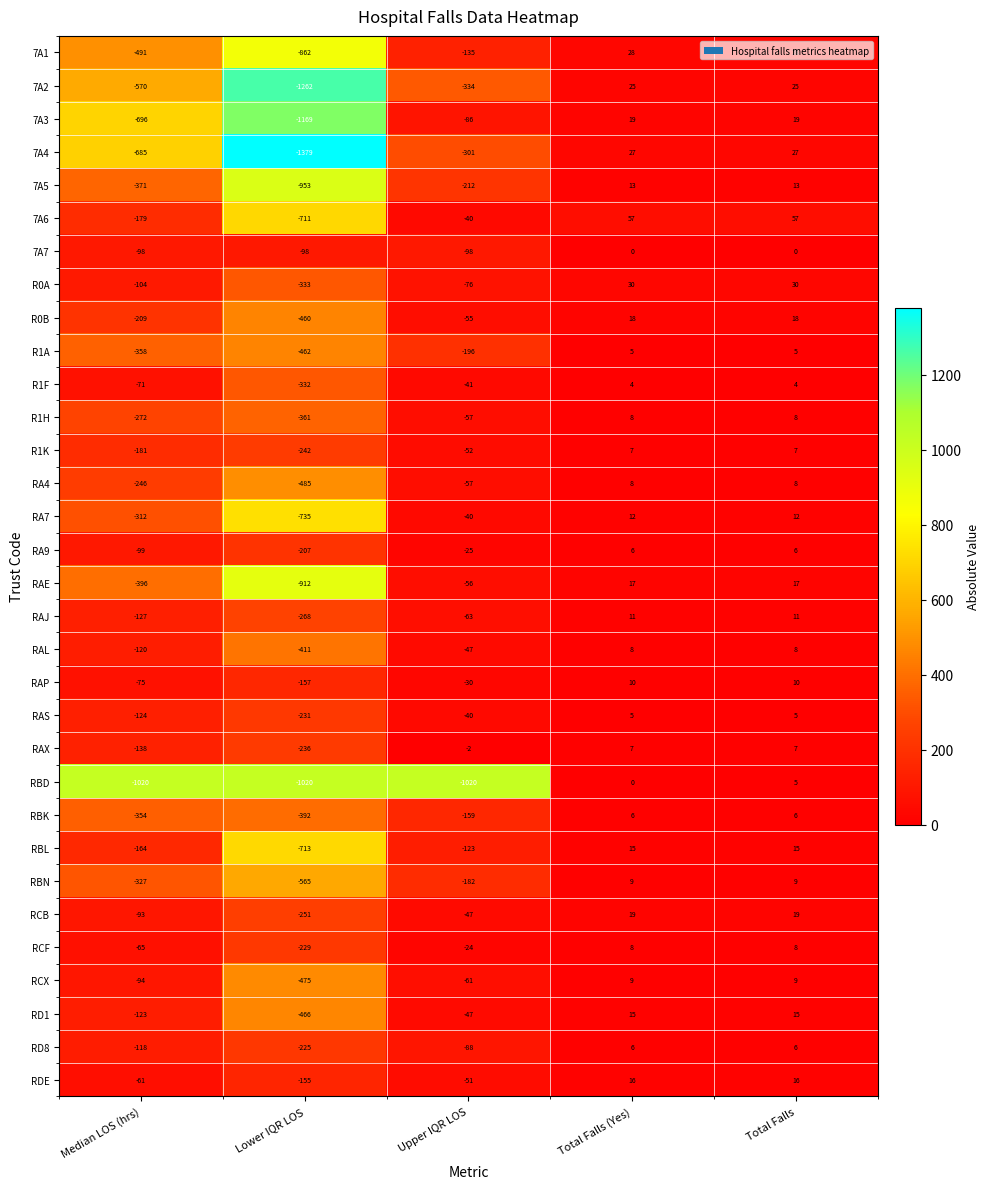

Which category has the lowest value in the RA4 series?

Lower IQR LOS